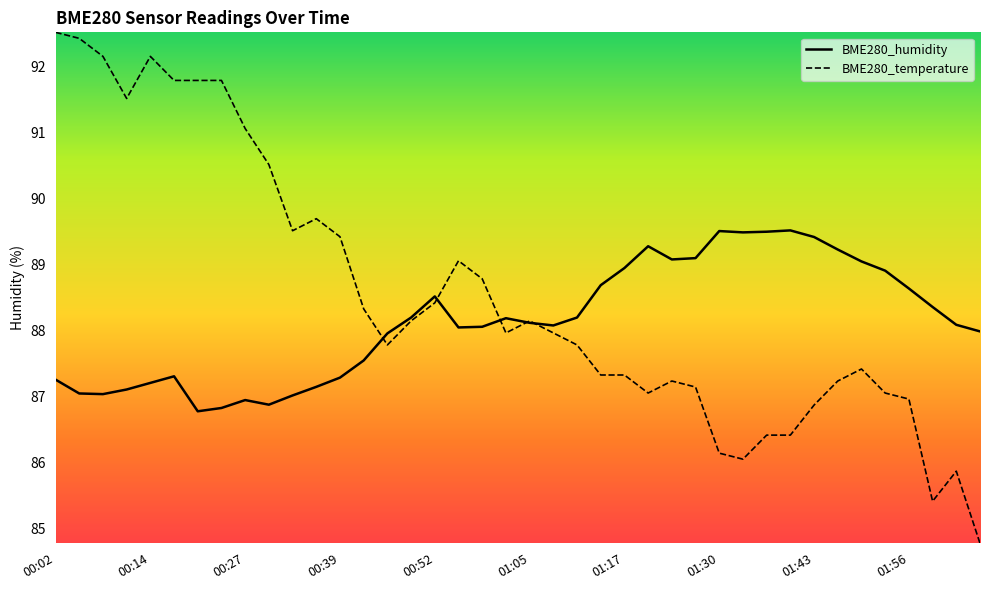

Where is the first local maximum for BME280_temperature?

00:14